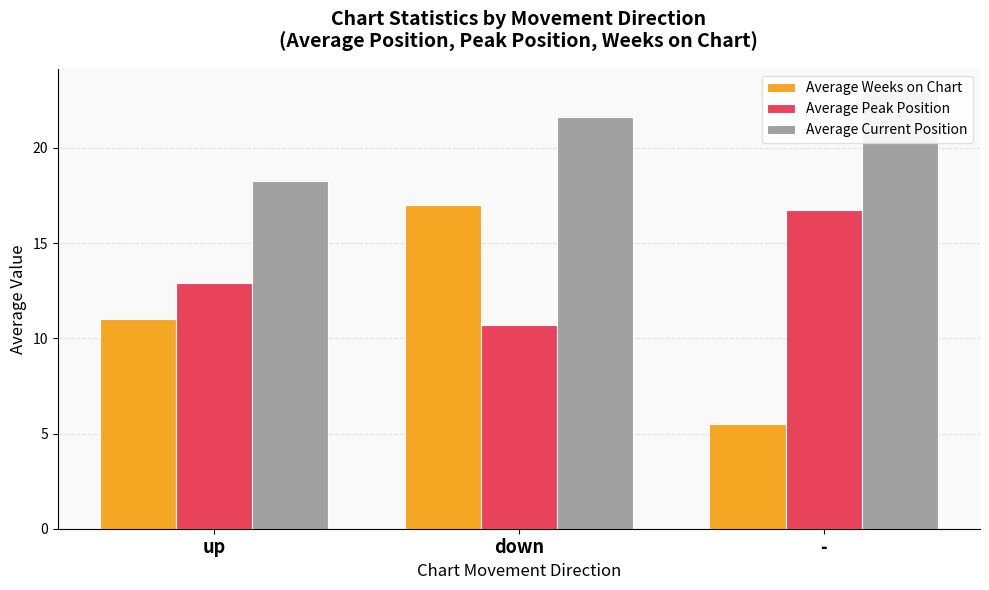

What is the label of the 2nd bar from the left?

down